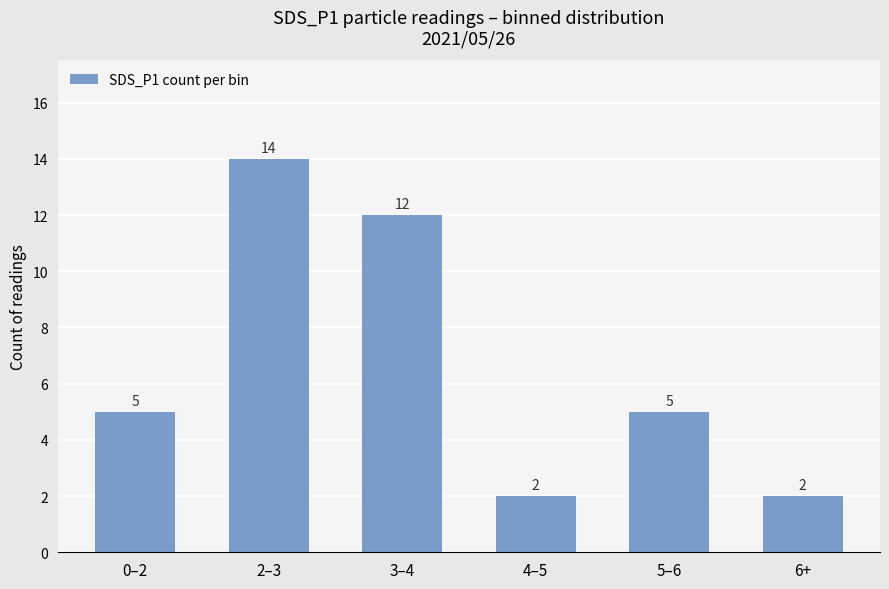

What position from the left is 6+?

6